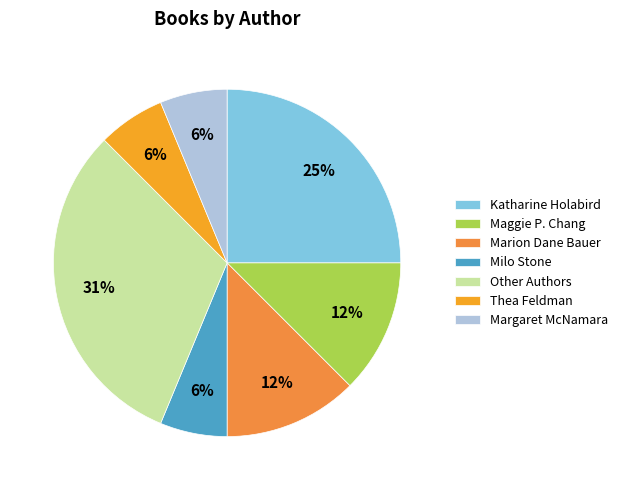

Count the number of slices in the pie.

7